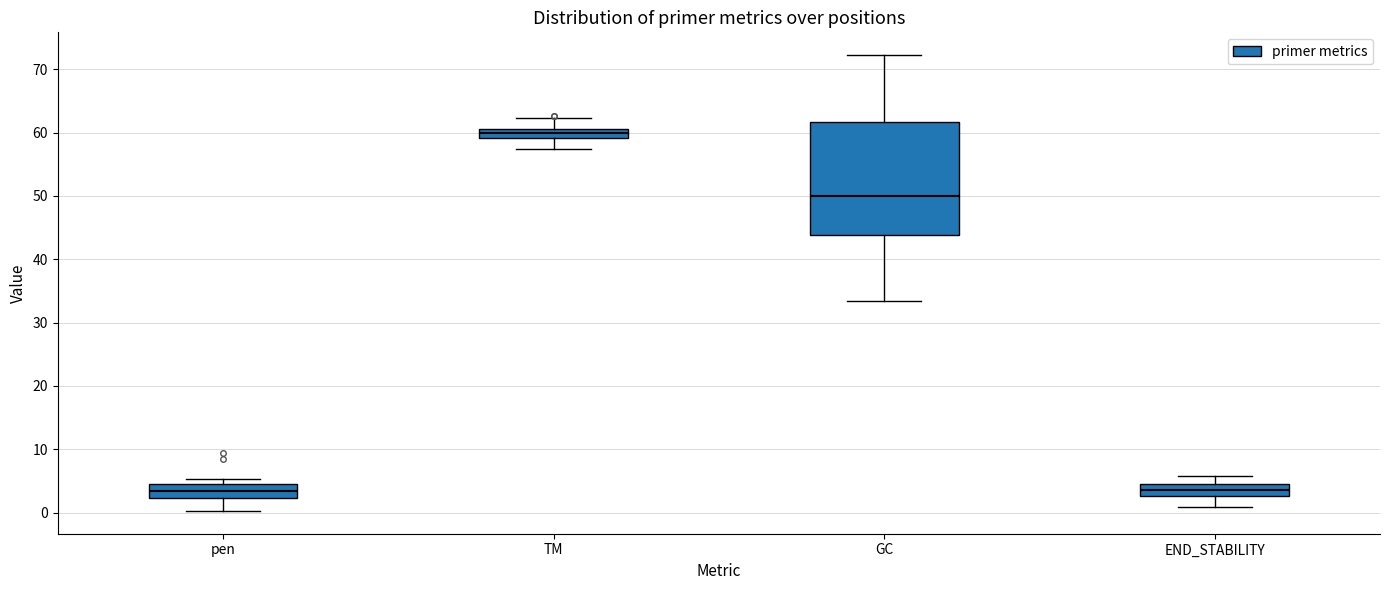

Where does the upper whisker of the box for TM end on the y-axis? The values are not printed on the chart, so give them approximately, as read against the axis.

62